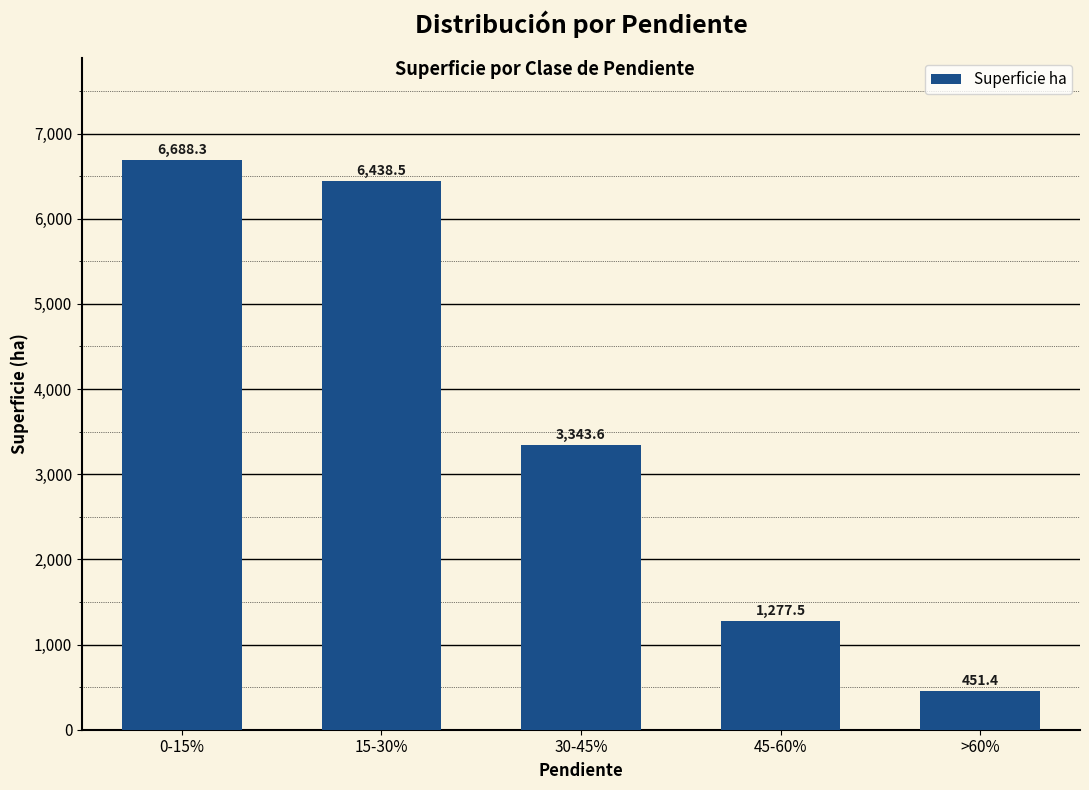

Are the bars horizontal?

No